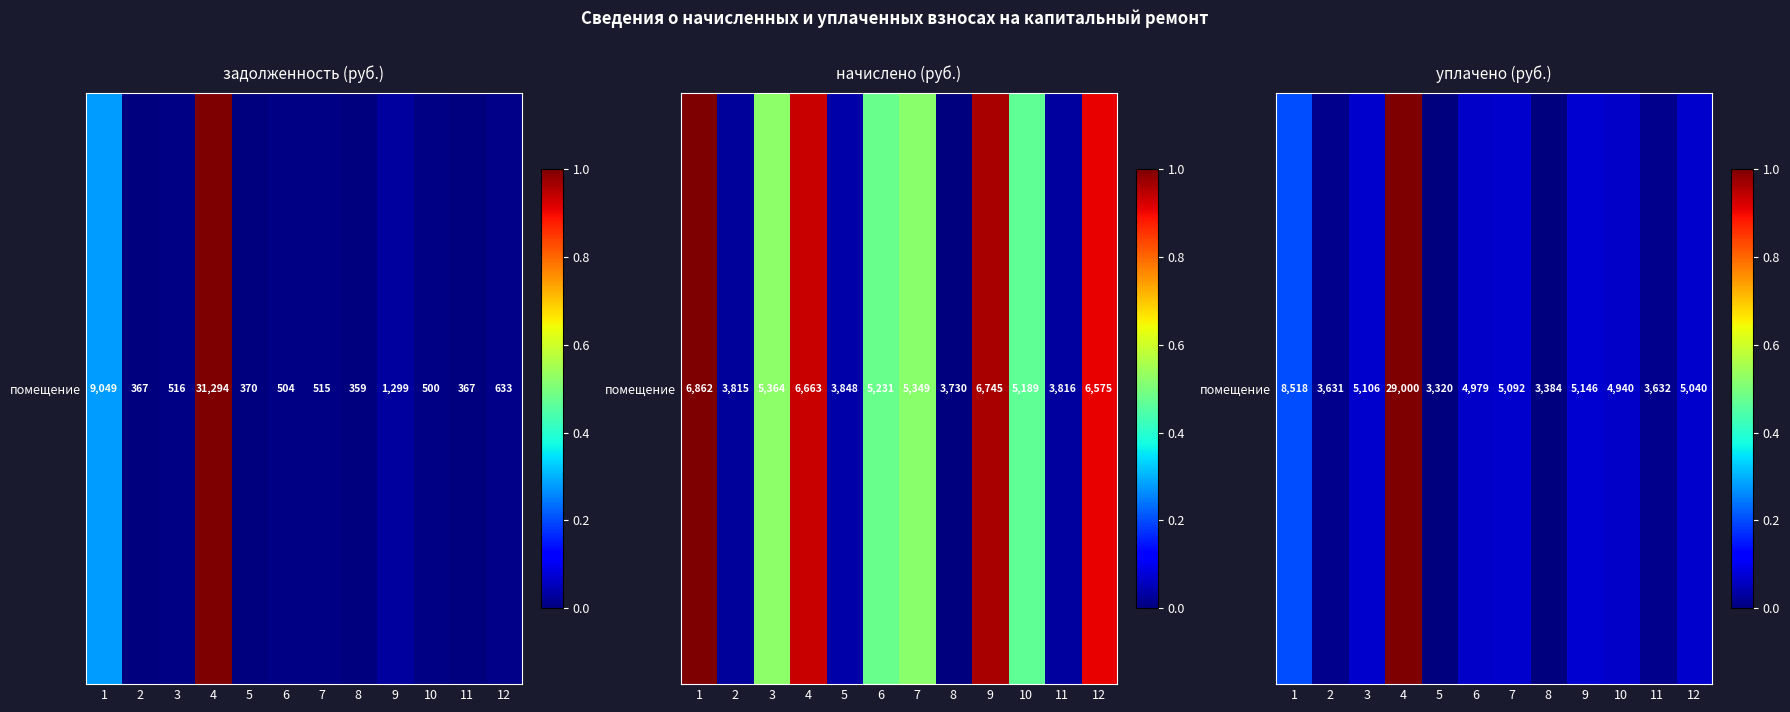

The chart shows a value of 0.0 at 3. True or false?

False